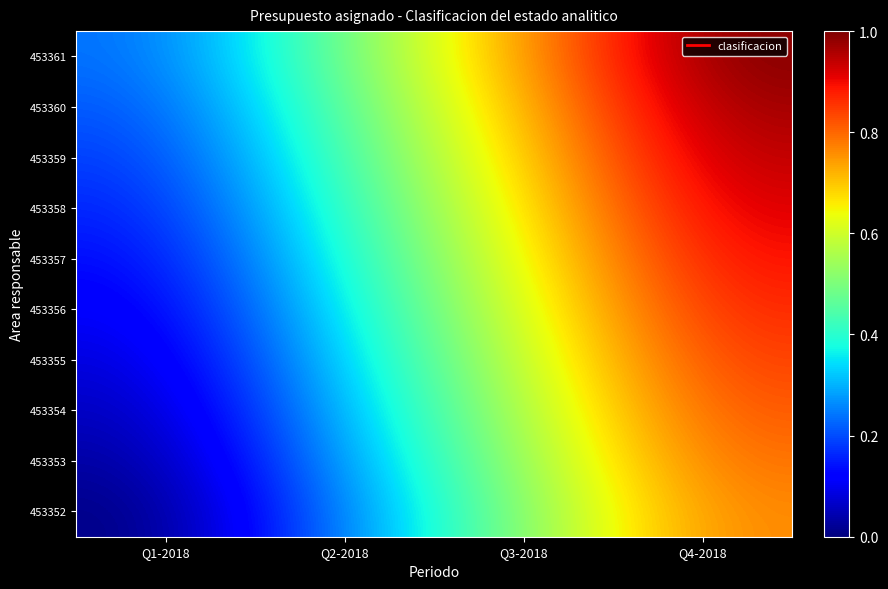

Between Q4-2018 and Q1-2018, which is larger?

Q4-2018